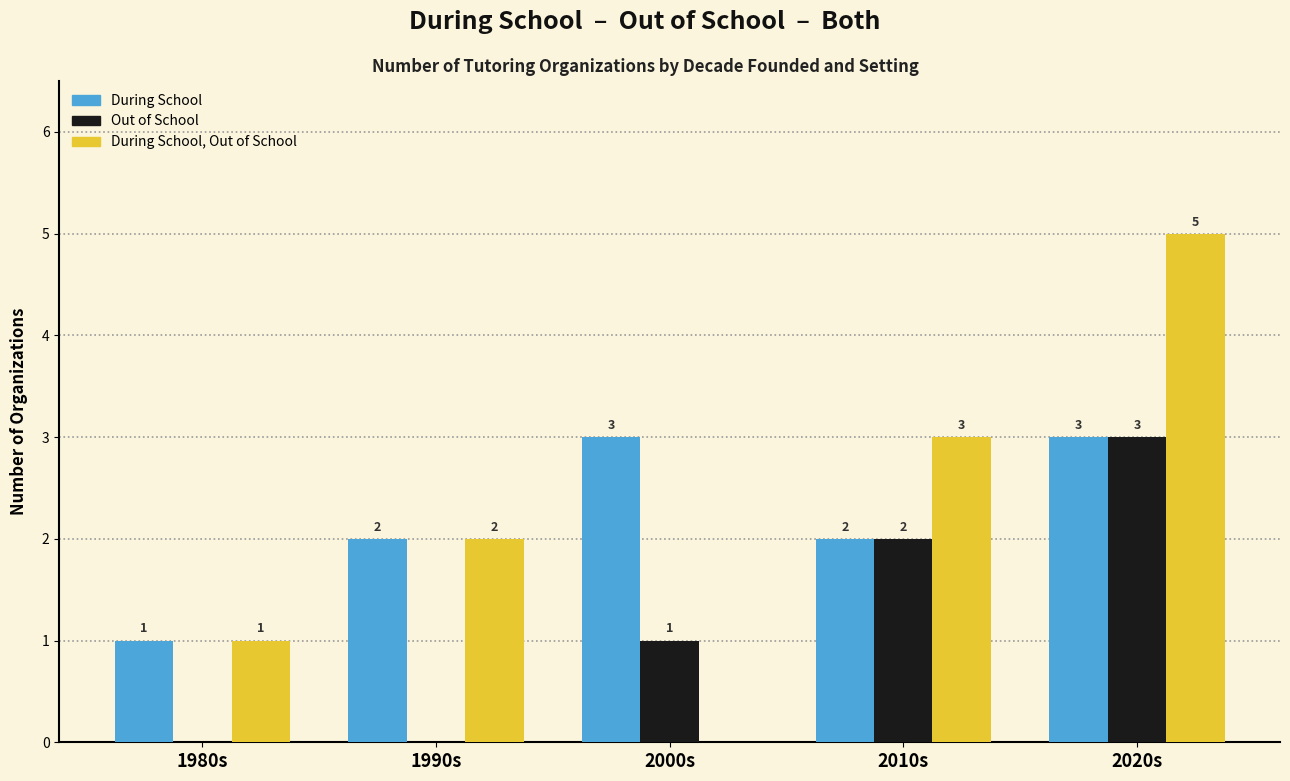

How many Out of School values are between 0 and 2?

4